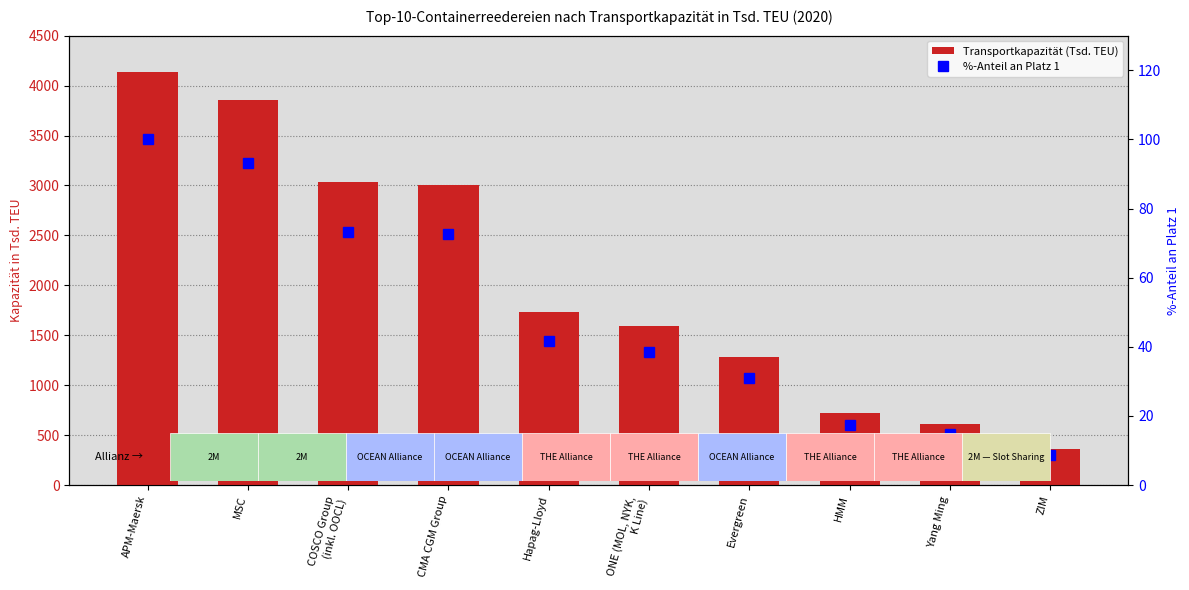

What is the total value across all series at COSCO Group
(inkl. OOCL)?

3103.2